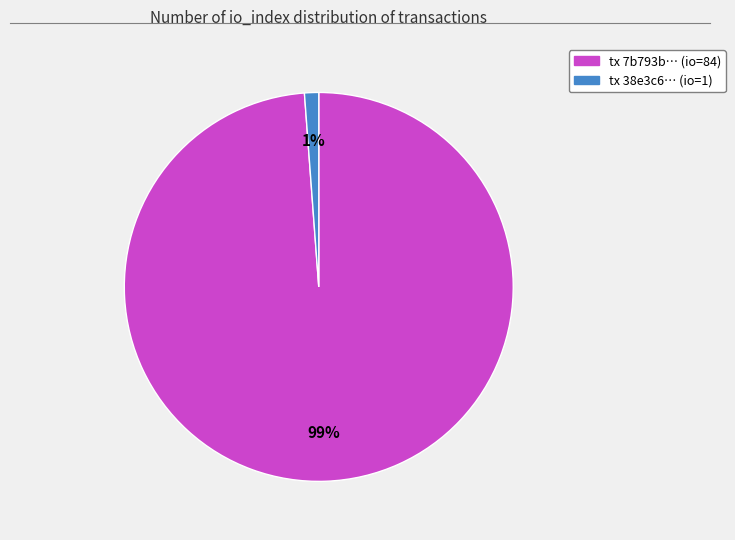

What is the smallest slice in the pie chart?

tx 38e3c6… (io=1)